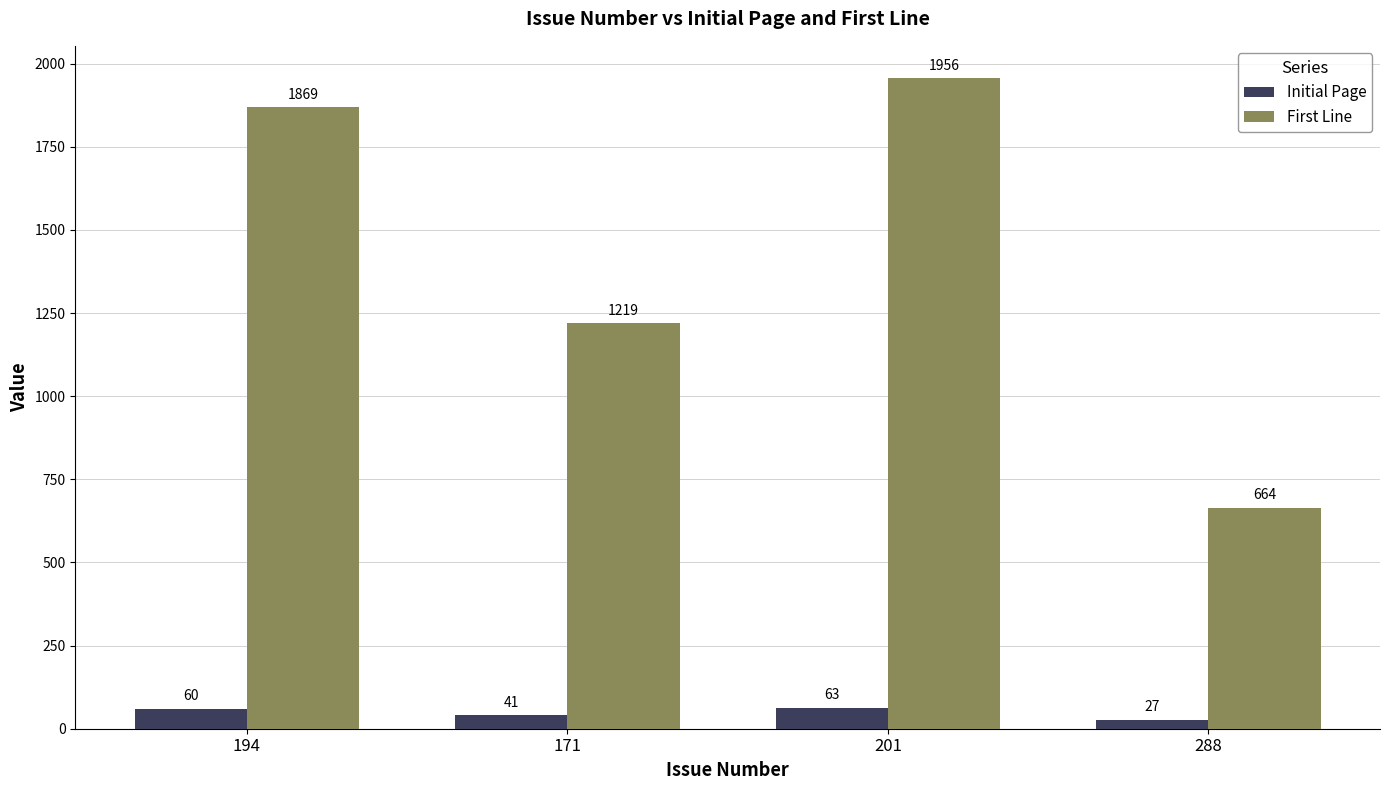

What are all the series names shown in the legend?

Initial Page, First Line